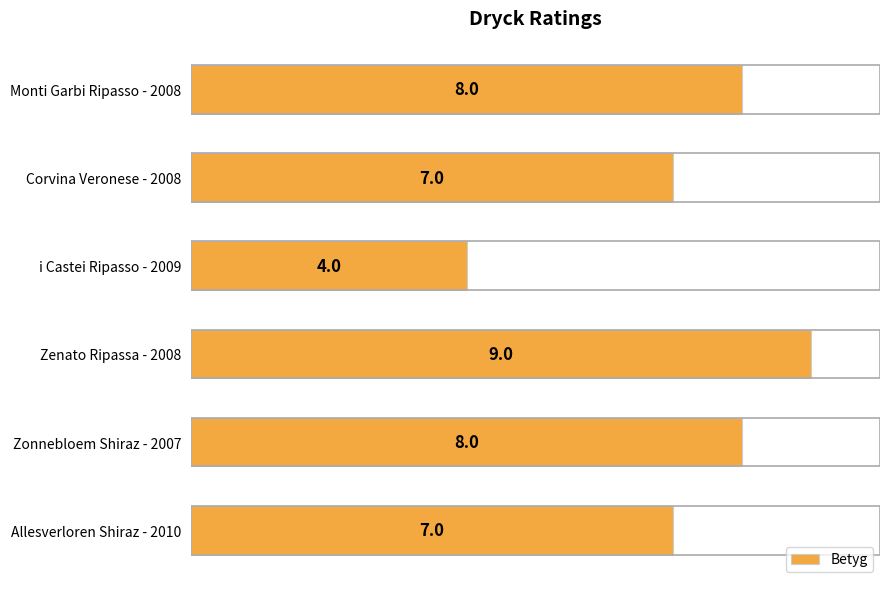

What is the difference between the maximum and minimum values?

5